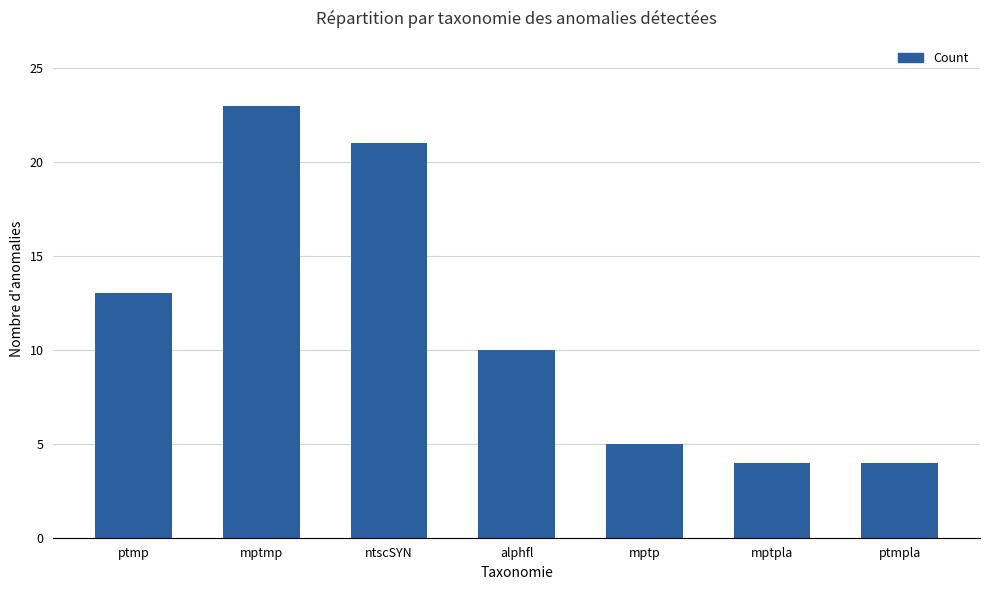

Approximately how many times larger is the value at ptmp compared to mptpla?

3.2